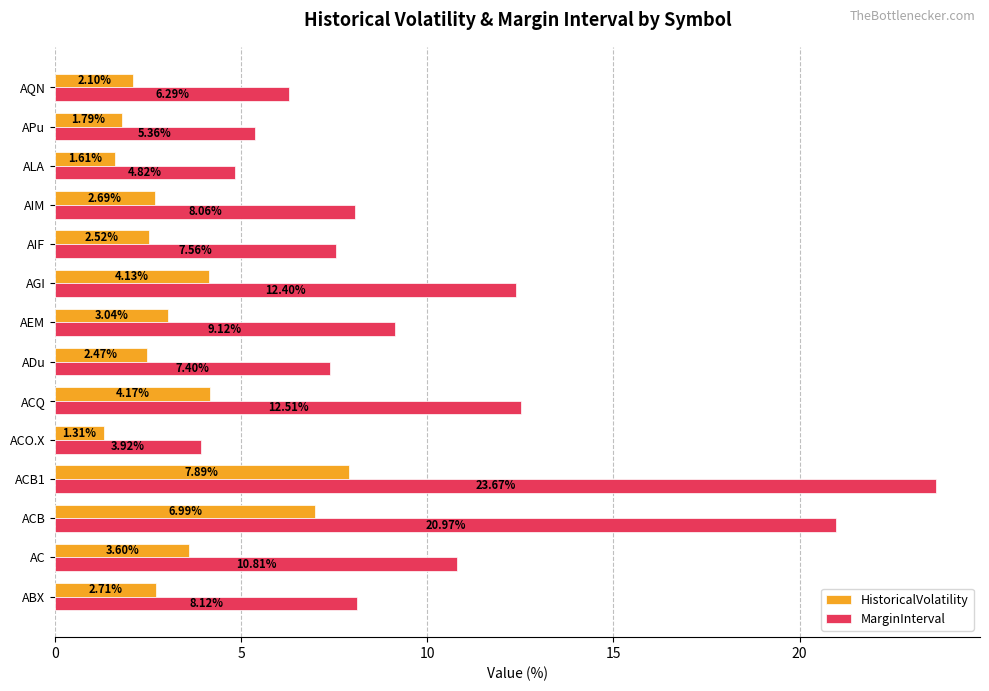

Which series has the widest spread of values?

MarginInterval